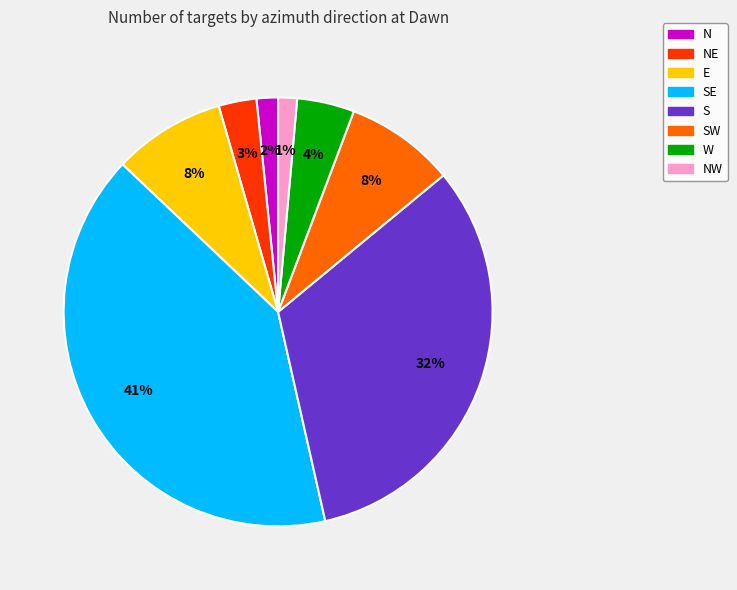

Does any single category account for the majority?

No